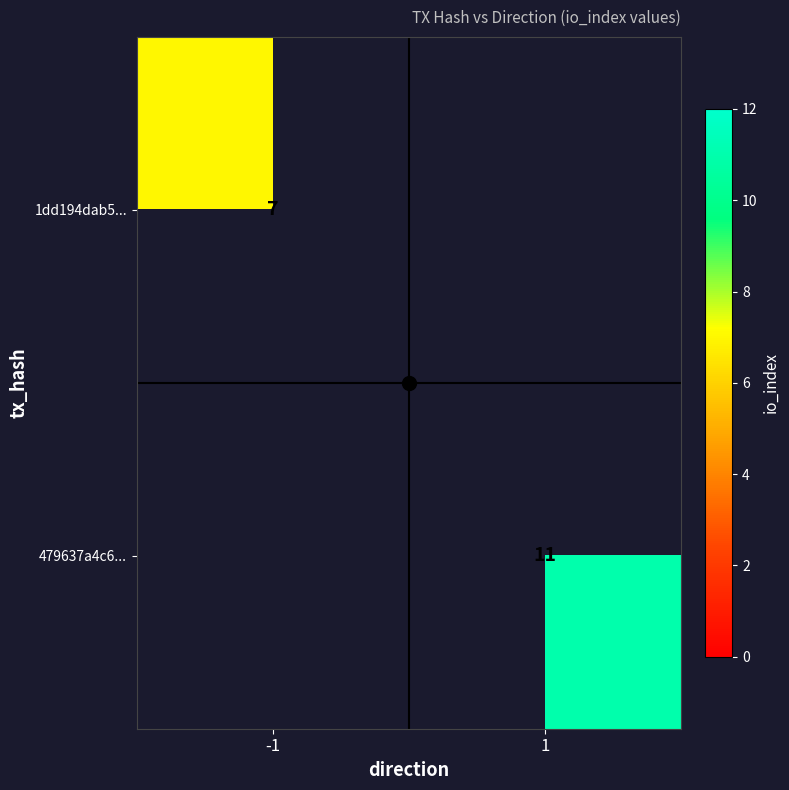

What value does the 479637a4c6... series have at 1?

11.0